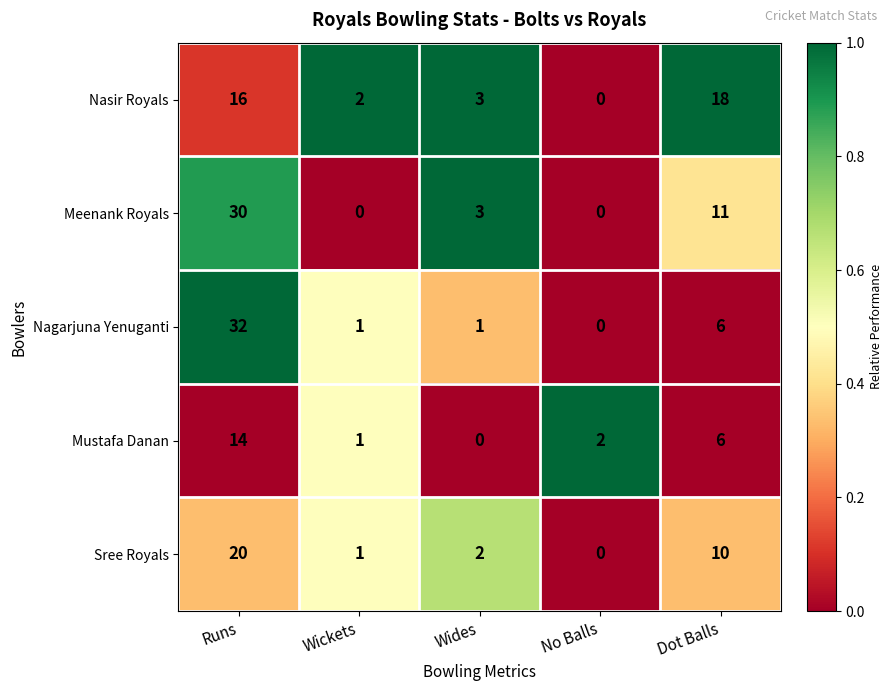

Reading left to right, extract all data points from this chart.

Nasir Royals: 16	2	3	0	18
Meenank Royals: 30	0	3	0	11
Nagarjuna Yenuganti: 32	1	1	0	6
Mustafa Danan: 14	1	0	2	6
Sree Royals: 20	1	2	0	10